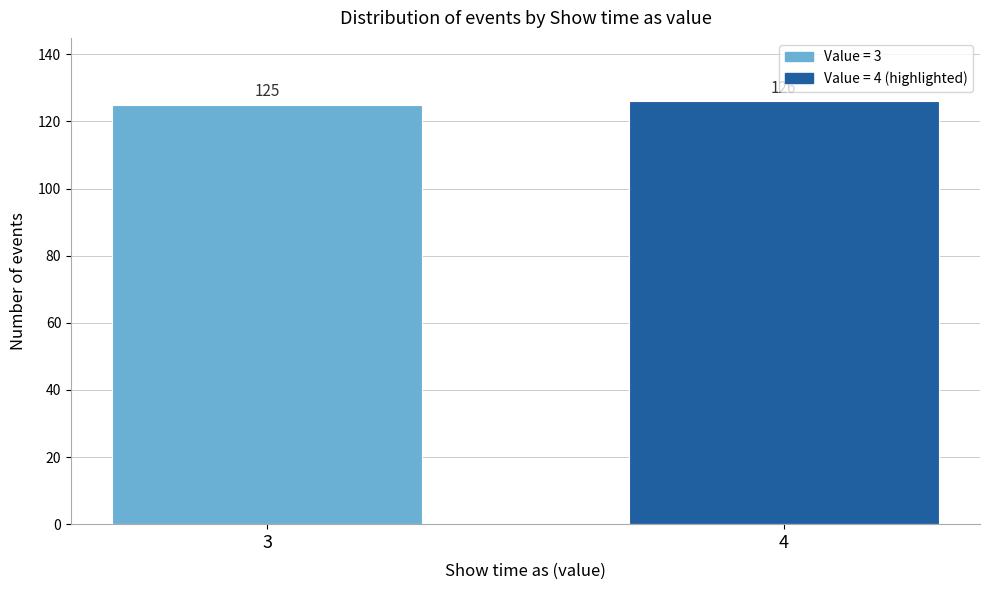

Reading left to right, transcribe all the data shown in this chart.

125	126